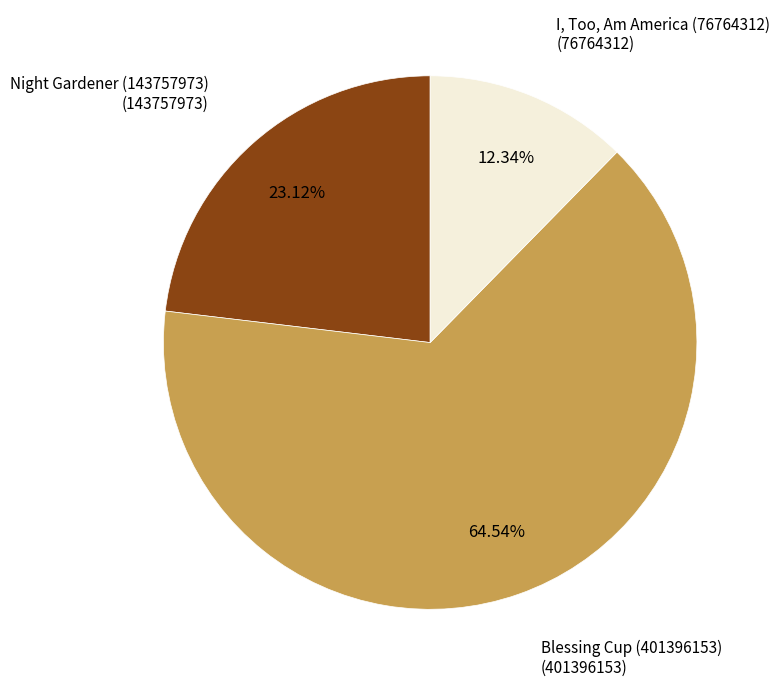

Approximately how many times larger is the value at I, Too, Am America (76764312) compared to Blessing Cup (401396153)?

0.2